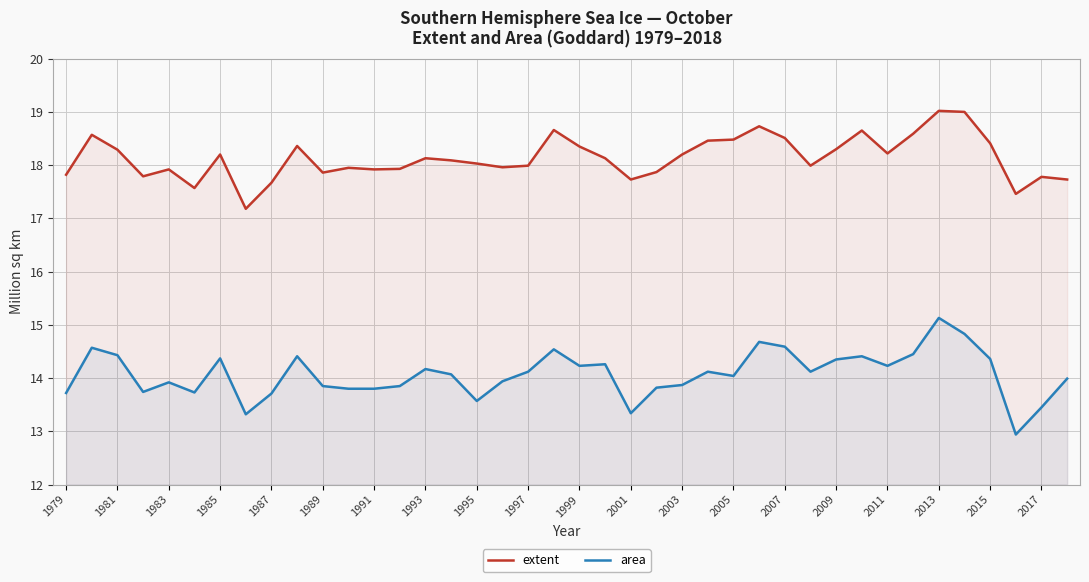

Which series has the widest spread of values?

area